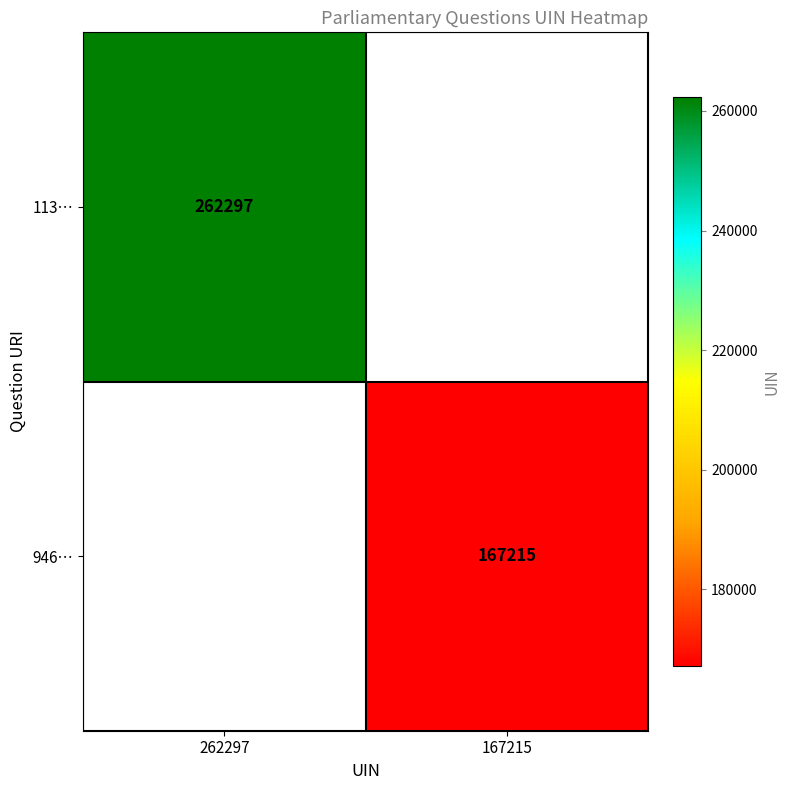

True or false: 946… has a value of 45865 at 167215.

False